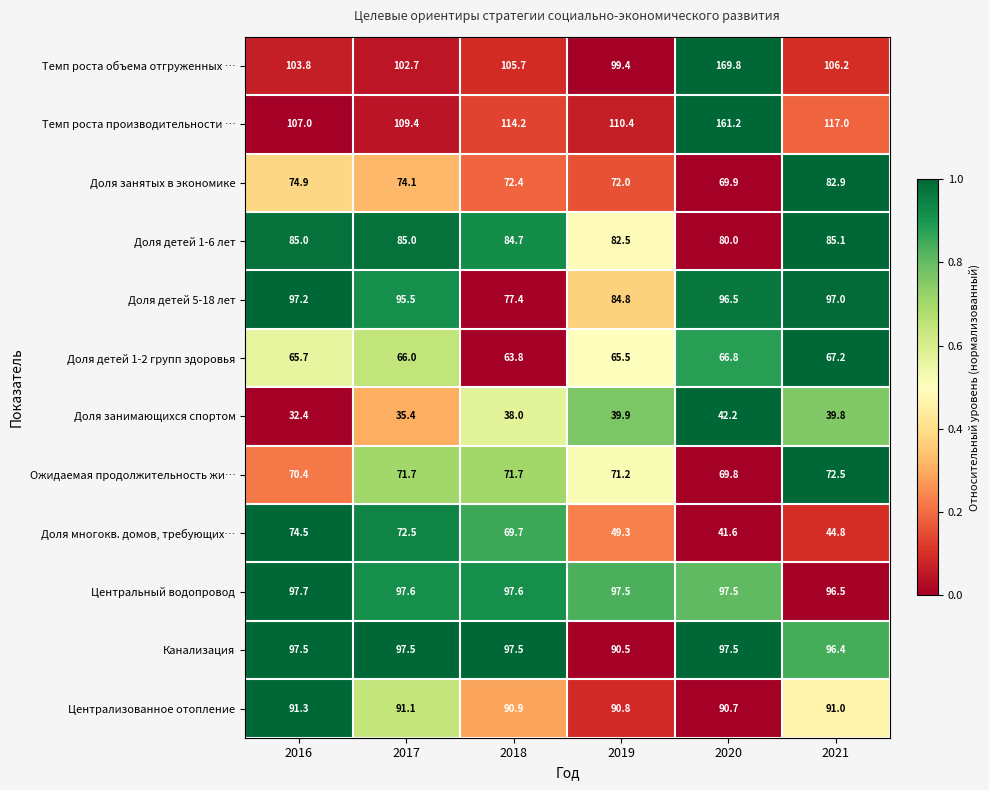

Rank the series by their maximum value, from lowest to highest.

Доля занимающихся спортом, Доля детей 1-2 групп здоровья, Ожидаемая продолжительность жи…, Доля многокв. домов, требующих…, Доля занятых в экономике, Доля детей 1-6 лет, Централизованное отопление, Доля детей 5-18 лет, Канализация, Центральный водопровод, Темп роста производительности …, Темп роста объема отгруженных …